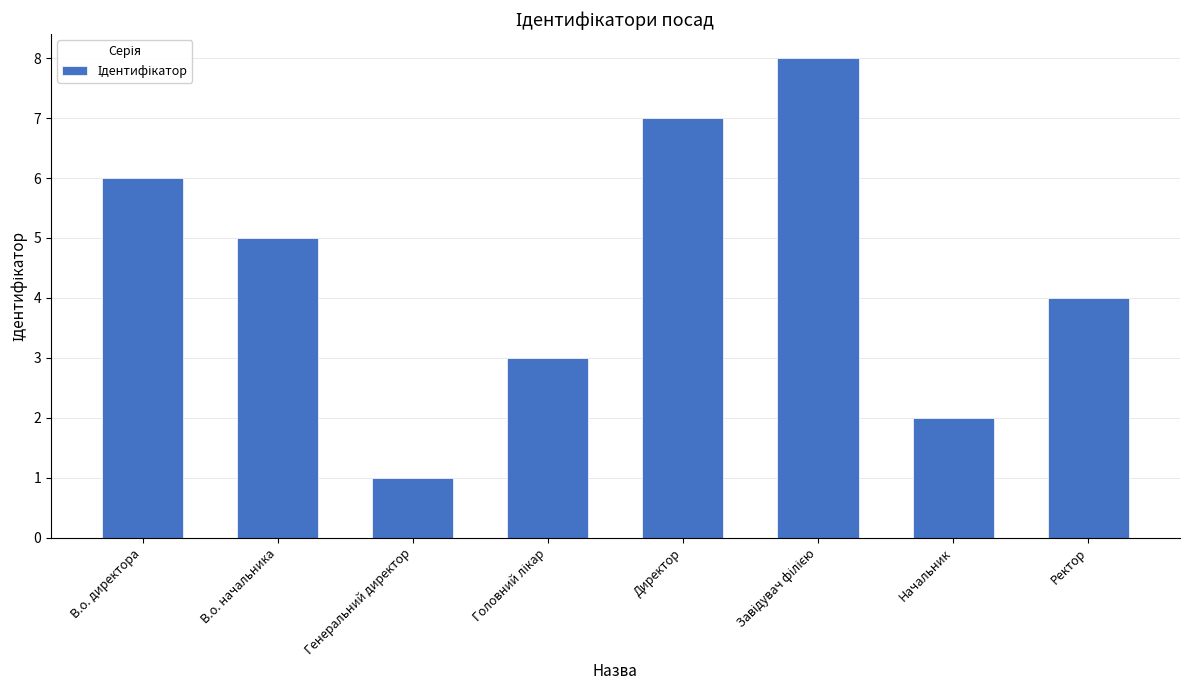

What is the sum of all values?

36